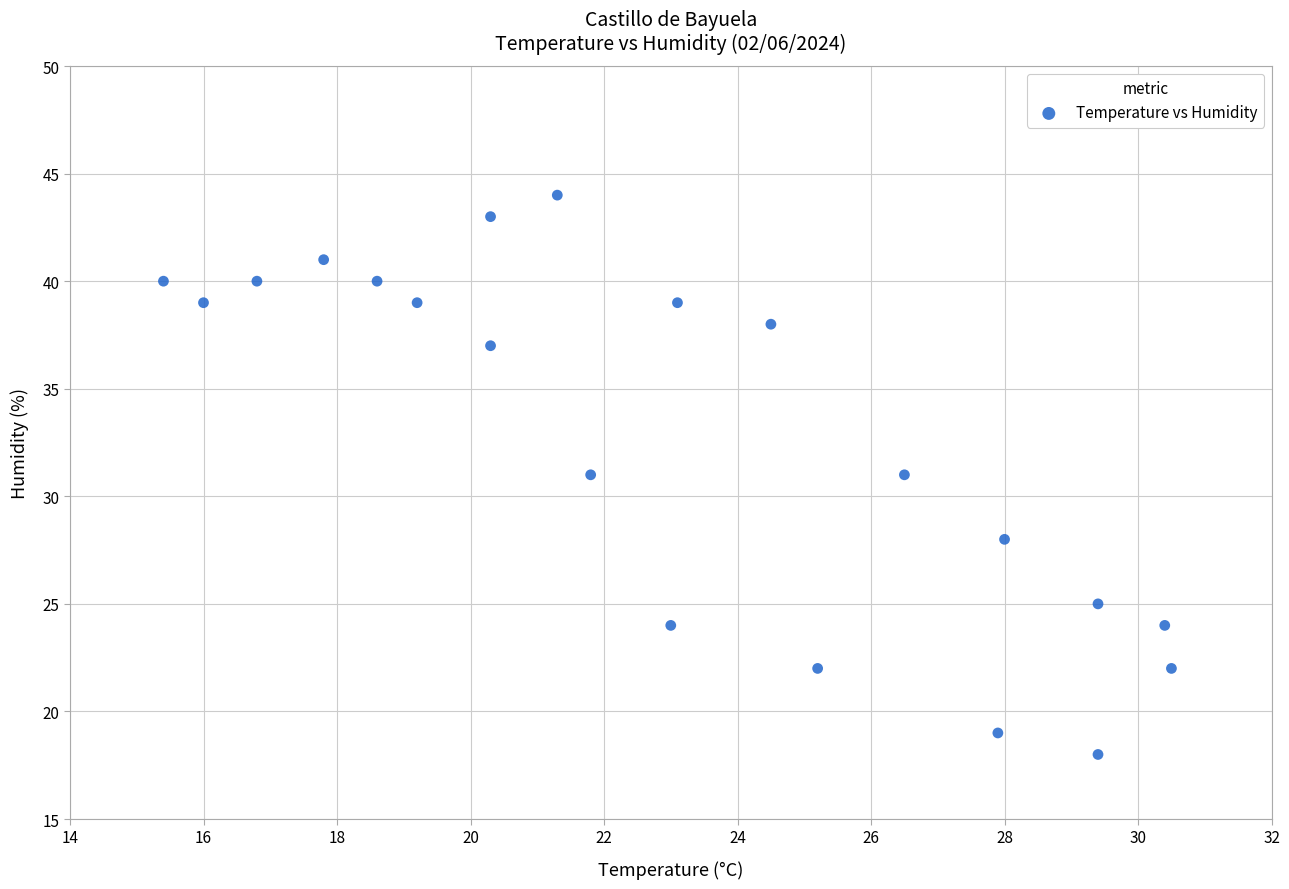

How many points are shown in the scatter plot?

21